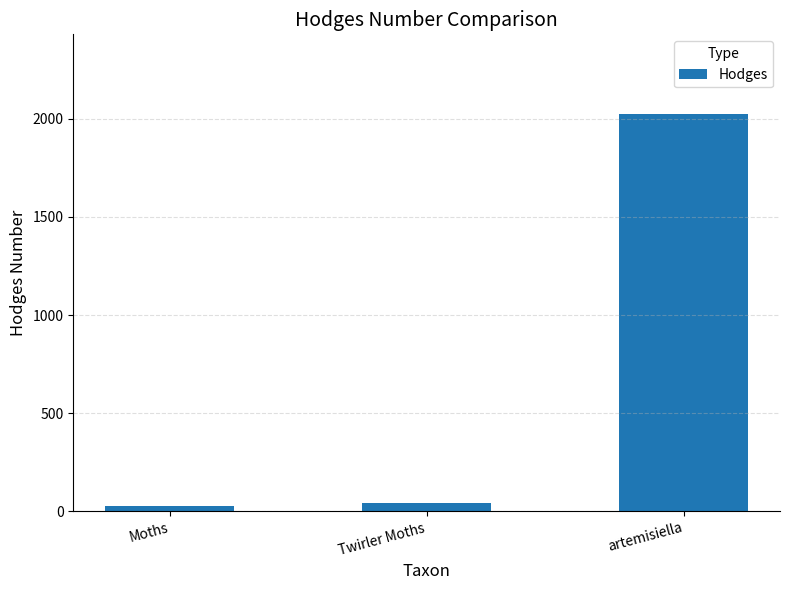

Reading right to left, extract all data points from this chart.

artemisiella=2025.1	Twirler Moths=42.1	Moths=29.0